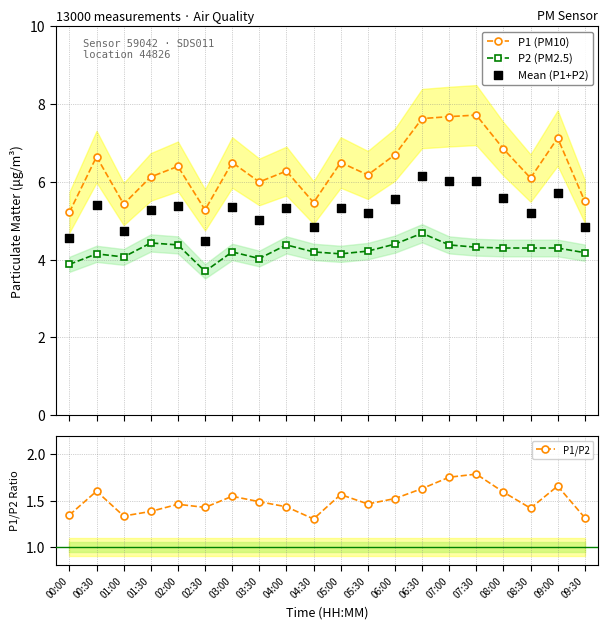

Which series reaches the maximum Y coordinate?

P1 (PM10)